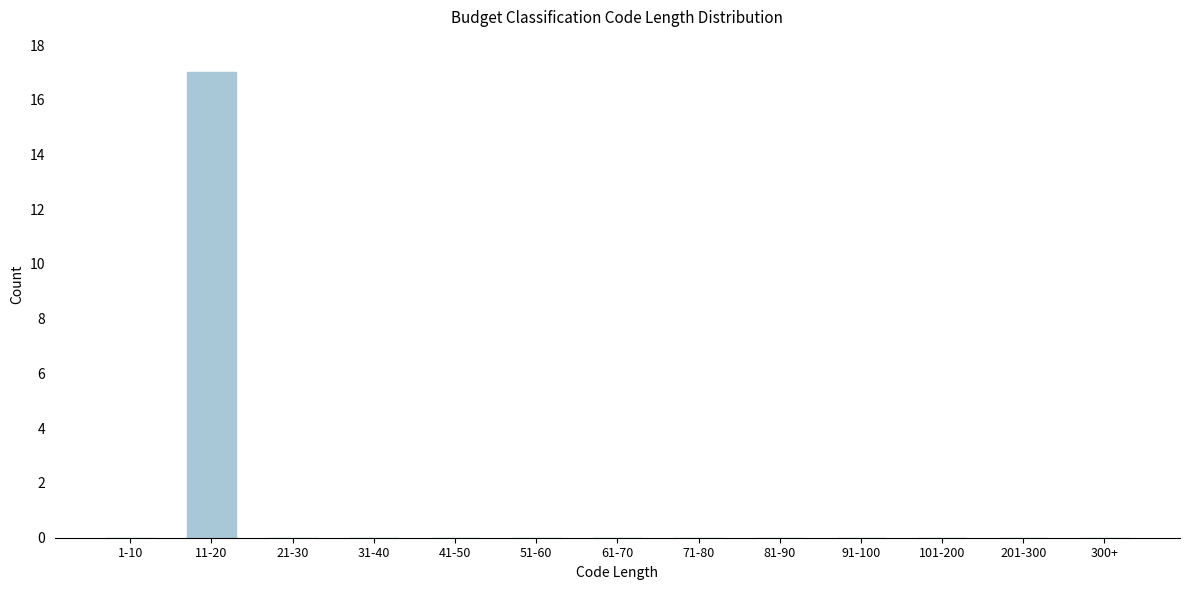

Reading left to right, extract all data points from this chart.

1-10=0	11-20=17	21-30=0	31-40=0	41-50=0	51-60=0	61-70=0	71-80=0	81-90=0	91-100=0	101-200=0	201-300=0	300+=0